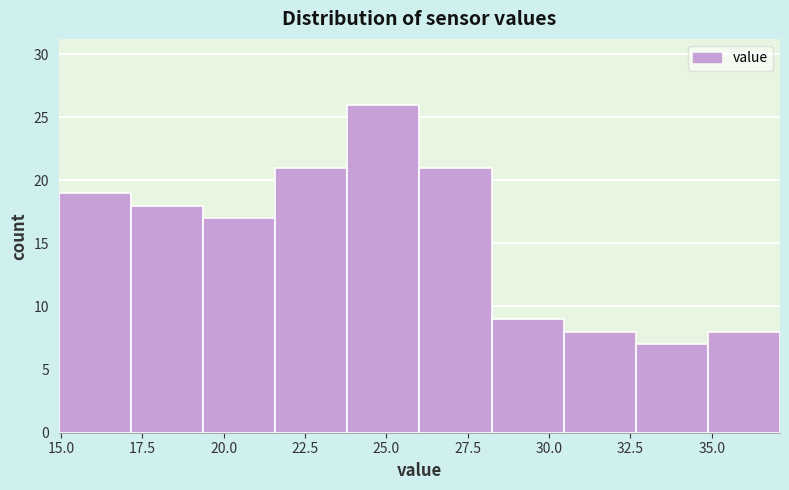

Which range on the x-axis has the tallest bar?

24.0 to 26.0